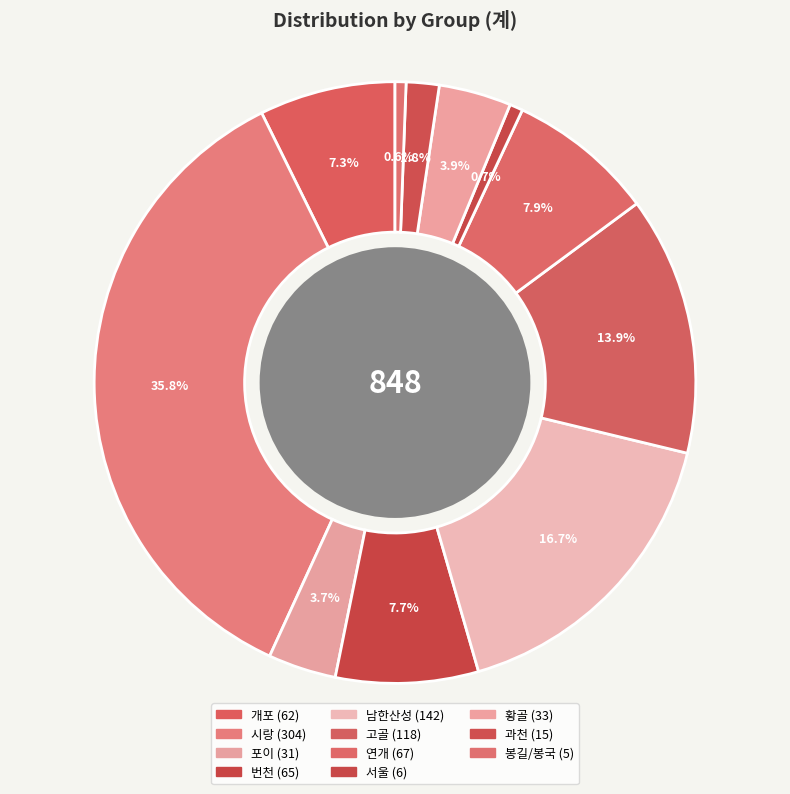

The 황골 slice represents 4% of the pie. True or false?

True